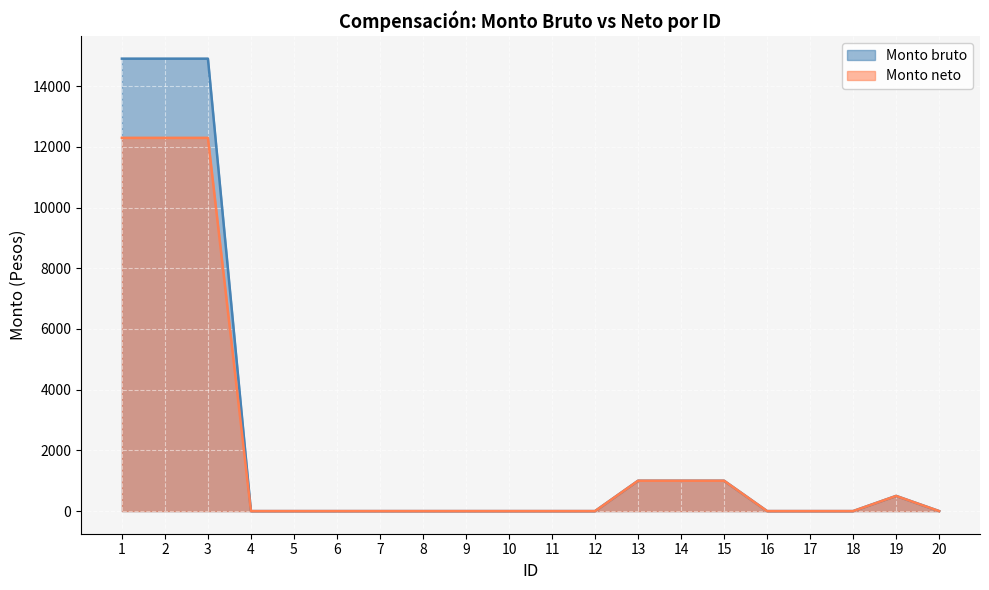

True or false: Monto neto and Monto bruto cross at least once.

False